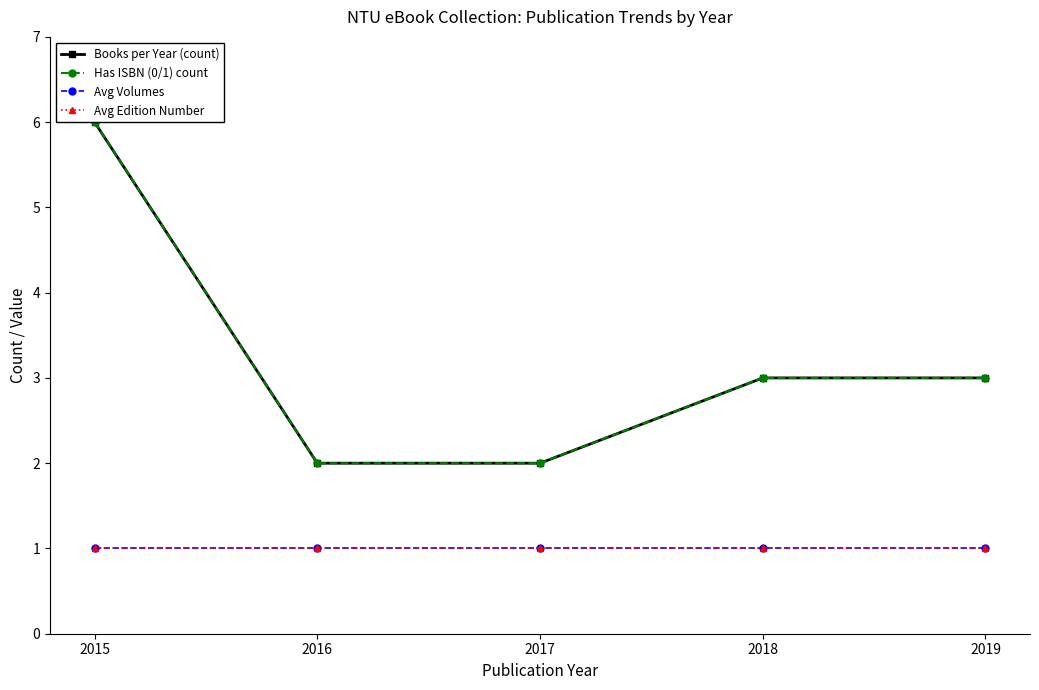

At 2016, list the series in order from smallest to largest.

Avg Volumes, Avg Edition Number, Books per Year (count), Has ISBN (0/1) count